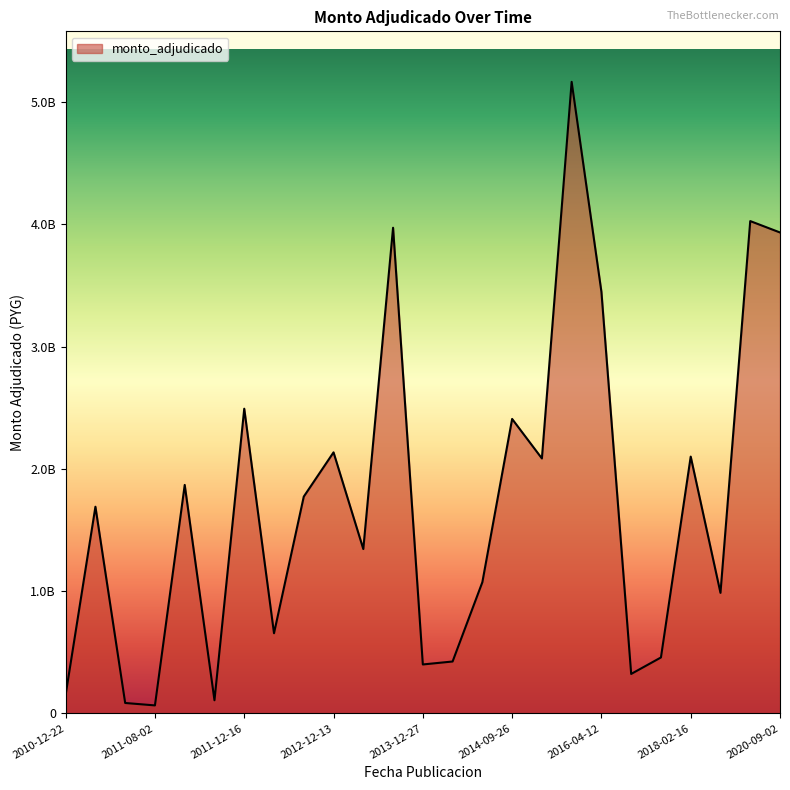

What is the greatest value displayed?

5164534983